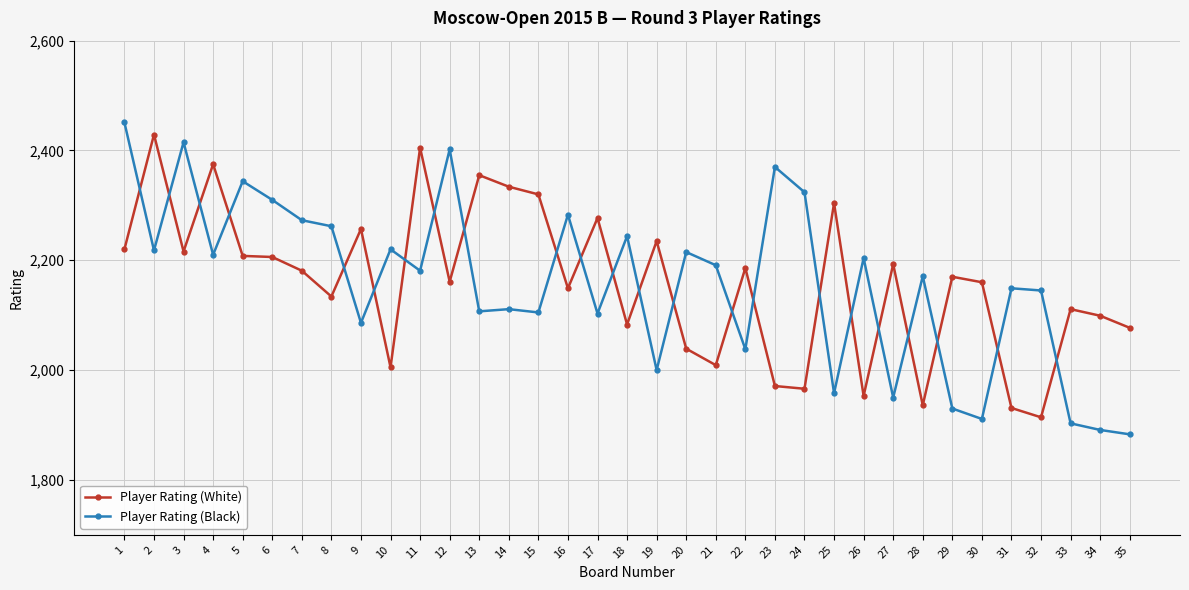

What is the total value across all series at 6?

4516